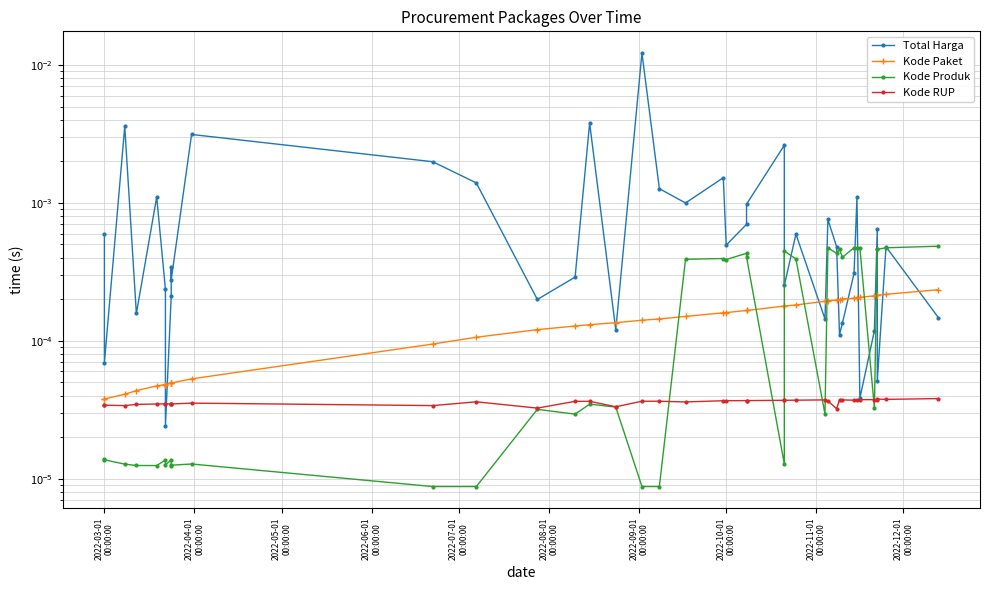

Is the value of Total Harga at 30 greater than the value of Kode Produk at 27?

Yes